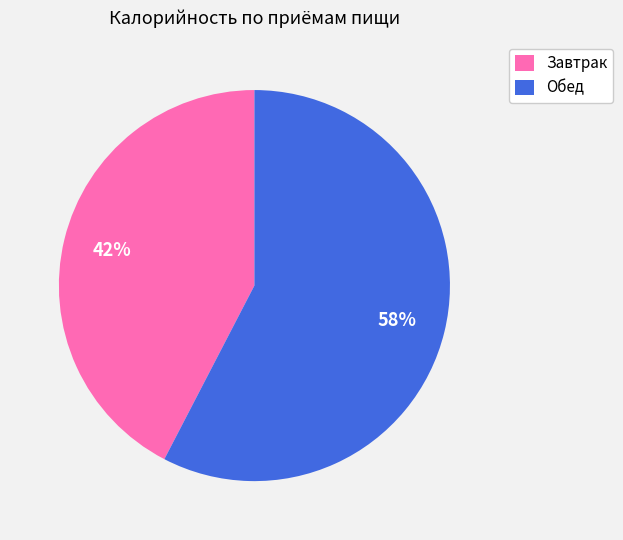

Approximately how many times larger is the value at Завтрак compared to Обед?

0.7